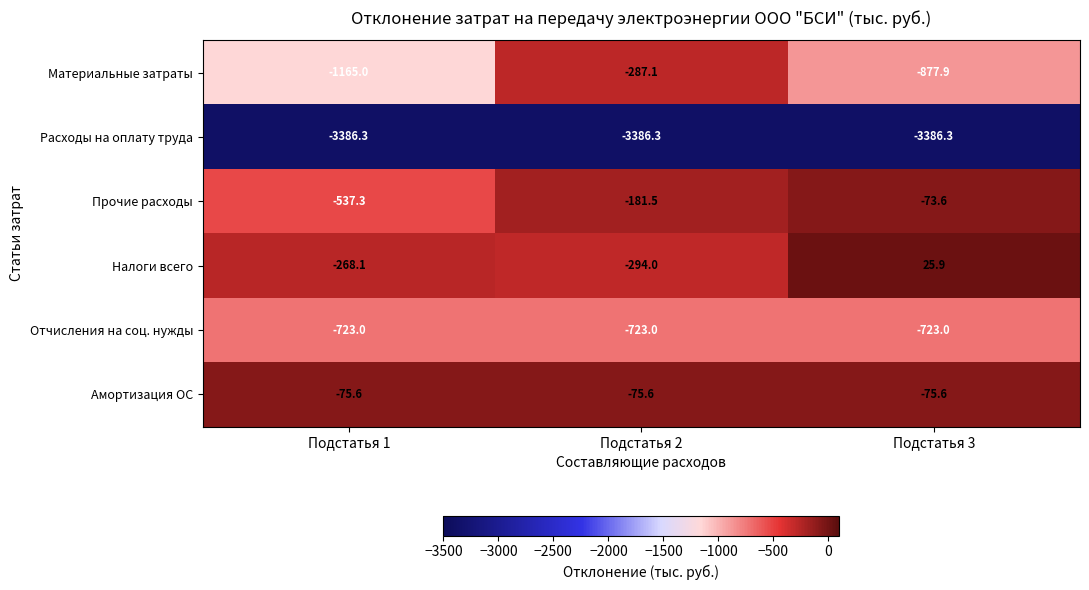

Reading right to left, extract all data points from this chart.

Материальные затраты: -877.9	-287.1	-1165.0
Расходы на оплату труда: -3386.3	-3386.3	-3386.3
Прочие расходы: -73.6	-181.5	-537.3
Налоги всего: 25.9	-294.0	-268.1
Отчисления на соц. нужды: -723.0	-723.0	-723.0
Амортизация ОС: -75.6	-75.6	-75.6